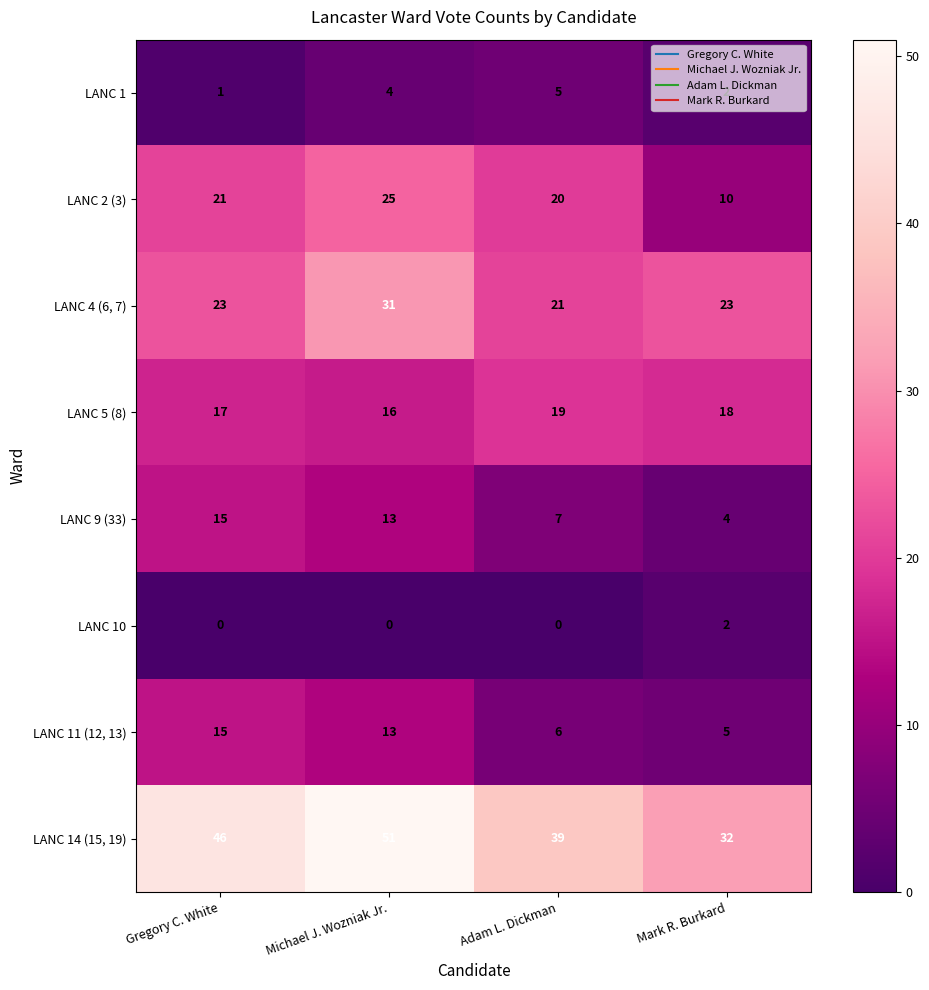

The value of LANC 10 at Gregory C. White is 1. True or false?

False